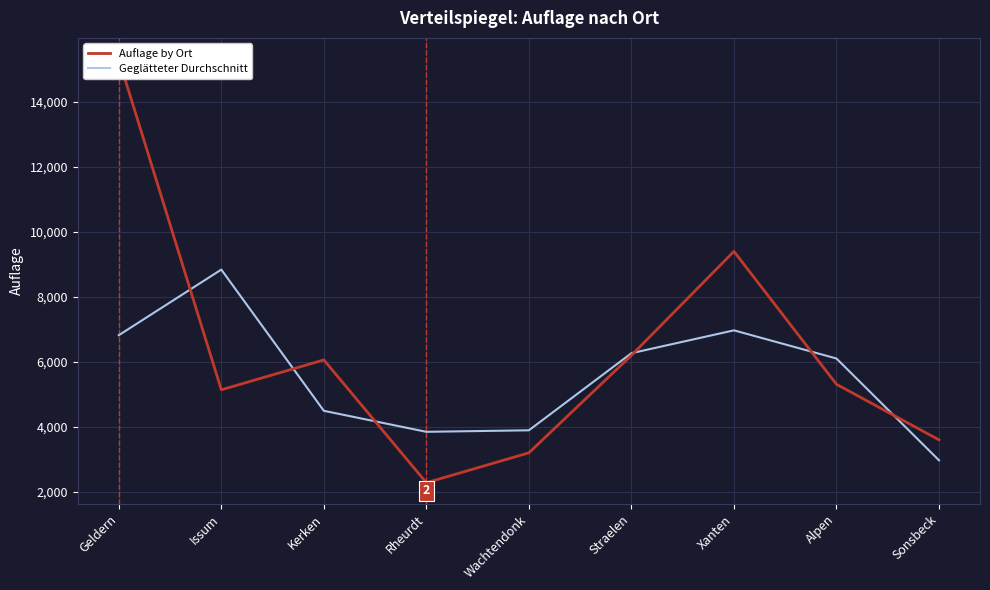

What is the sum of the Geglätteter Durchschnitt values at Issum and Sonsbeck?

11810.0